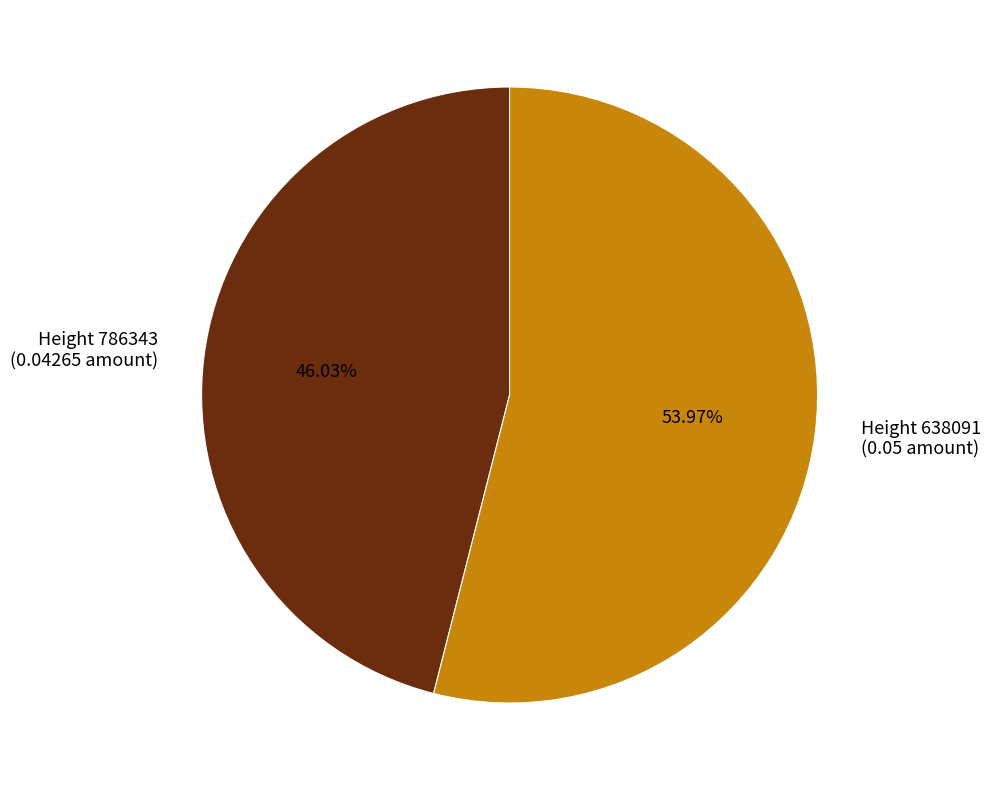

How many slices are in this pie chart?

2